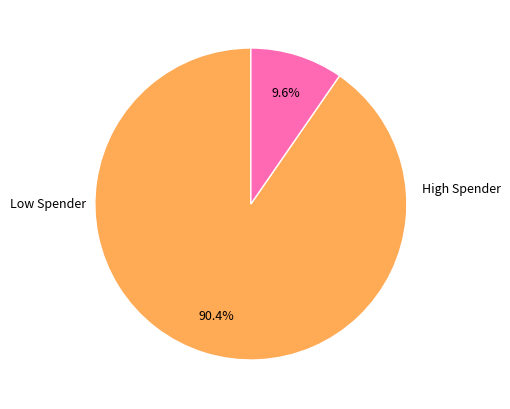

Is there any slice that represents more than half of the pie?

Yes